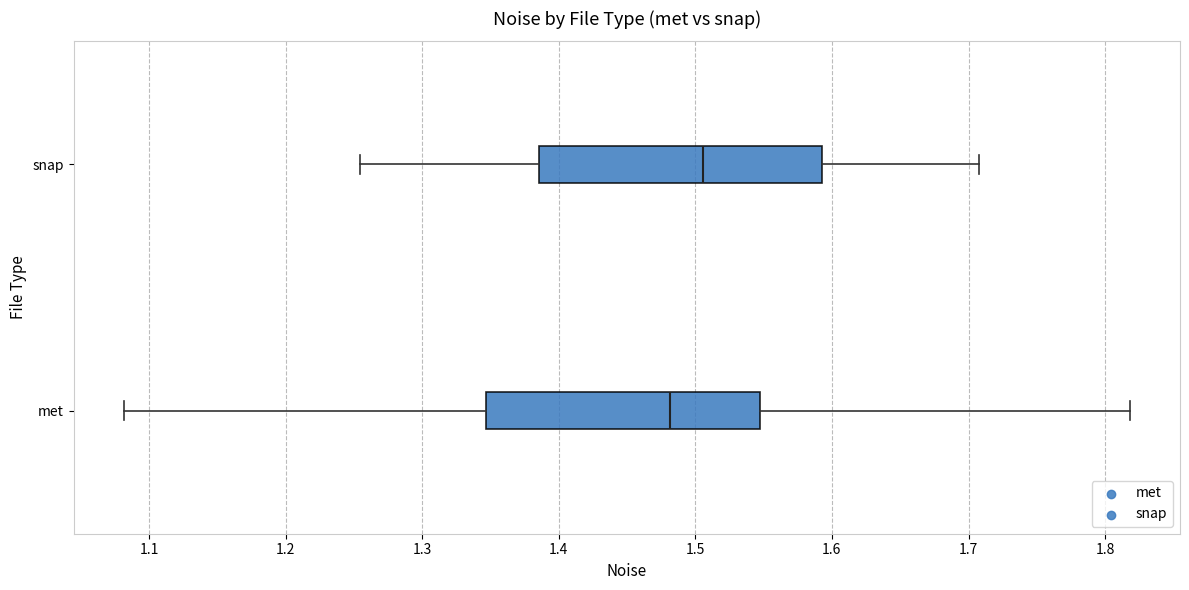

Reading bottom to top, transcribe this box plot: for each box, give where its median line is, the range the box spans, and where its two whiskers end, as read against the x-axis. The values are not printed on the chart, so give them approximately, as read against the axis.

met: median 1.48, box 1.35 to 1.55, whiskers 1.08 to 1.82
snap: median 1.51, box 1.39 to 1.59, whiskers 1.25 to 1.71